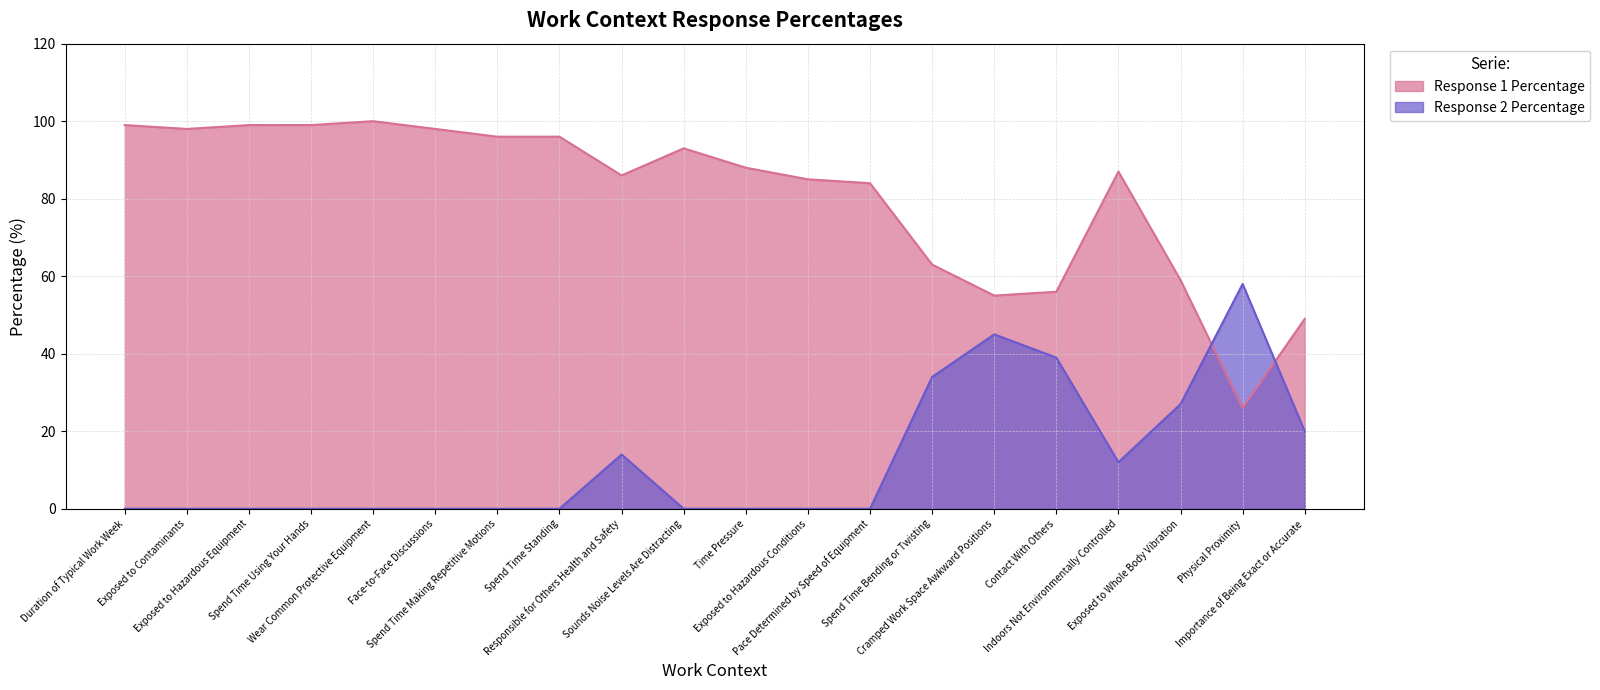

What is the sum of all Response 2 Percentage values?

249